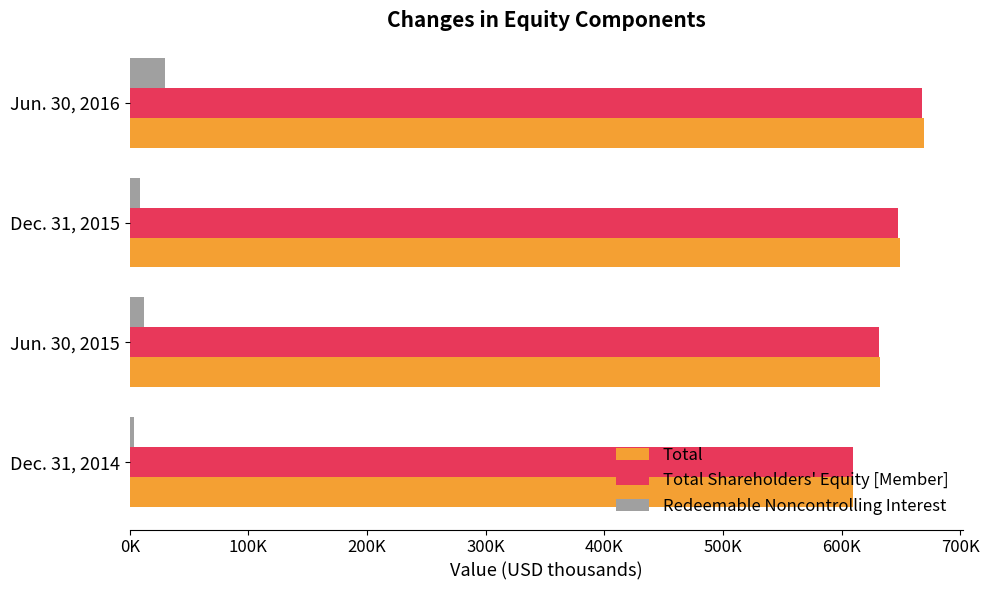

Reading left to right, list all the values displayed in this chart.

Total: 609652	632022	648972	669107
Total Shareholders' Equity [Member]: 609494	631000	647816	667784
Redeemable Noncontrolling Interest: 3697	12223	8734	29670